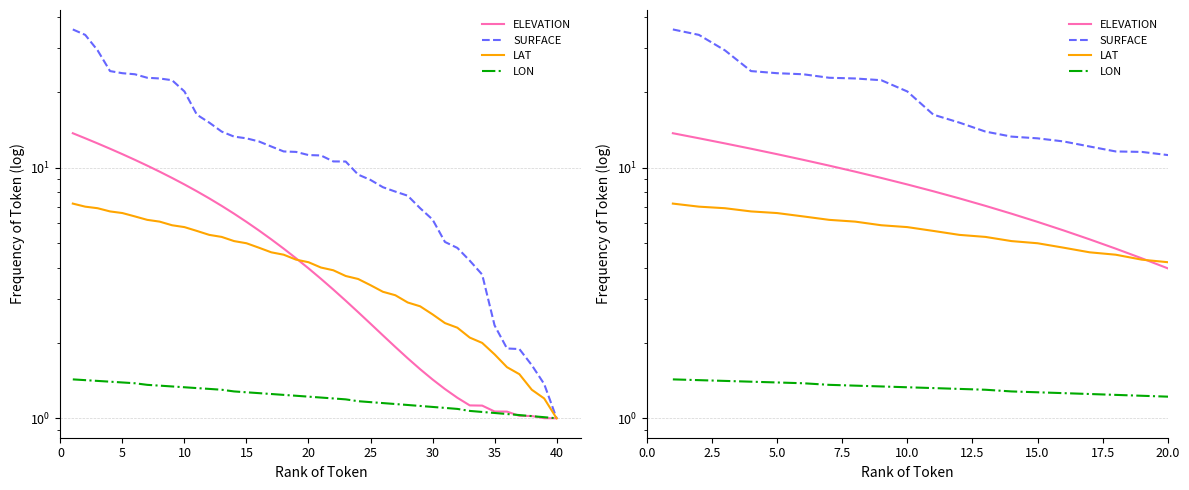

Reading left to right, transcribe all the data shown in this chart.

ELEVATION: 13.8	13.1	12.5	11.9	11.3	10.8	10.2	9.7	9.1	8.6	8.1	7.6	7.1	6.6	6.1	5.6	5.2	4.8	4.4	4.0	3.6	3.3	2.9	2.7	2.4	2.1	1.9	1.7	1.6	1.4	1.3	1.2	1.1	1.1	1.1	1.1	1.0	1.0	1.0	1.0
SURFACE: 35.7	34.0	29.5	24.4	23.9	23.6	22.9	22.8	22.4	20.2	16.3	15.2	14.0	13.3	13.1	12.8	12.2	11.6	11.6	11.2	11.2	10.6	10.6	9.4	8.9	8.4	8.0	7.7	6.9	6.2	5.1	4.8	4.3	3.8	2.4	1.9	1.9	1.6	1.4	1.0
LAT: 7.2	7.0	6.9	6.7	6.6	6.4	6.2	6.1	5.9	5.8	5.6	5.4	5.3	5.1	5.0	4.8	4.6	4.5	4.3	4.2	4.0	3.9	3.7	3.6	3.4	3.2	3.1	2.9	2.8	2.6	2.4	2.3	2.1	2.0	1.8	1.6	1.5	1.3	1.2	1.0
LON: 1.4	1.4	1.4	1.4	1.4	1.4	1.4	1.3	1.3	1.3	1.3	1.3	1.3	1.3	1.3	1.3	1.2	1.2	1.2	1.2	1.2	1.2	1.2	1.2	1.2	1.2	1.1	1.1	1.1	1.1	1.1	1.1	1.1	1.1	1.0	1.0	1.0	1.0	1.0	1.0